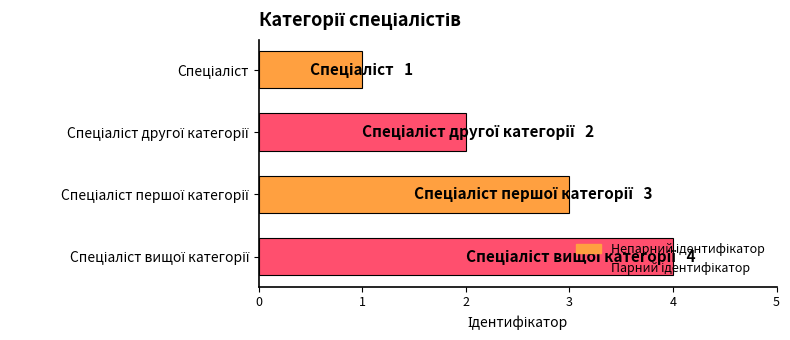

What is the difference between the second highest and minimum values?

2